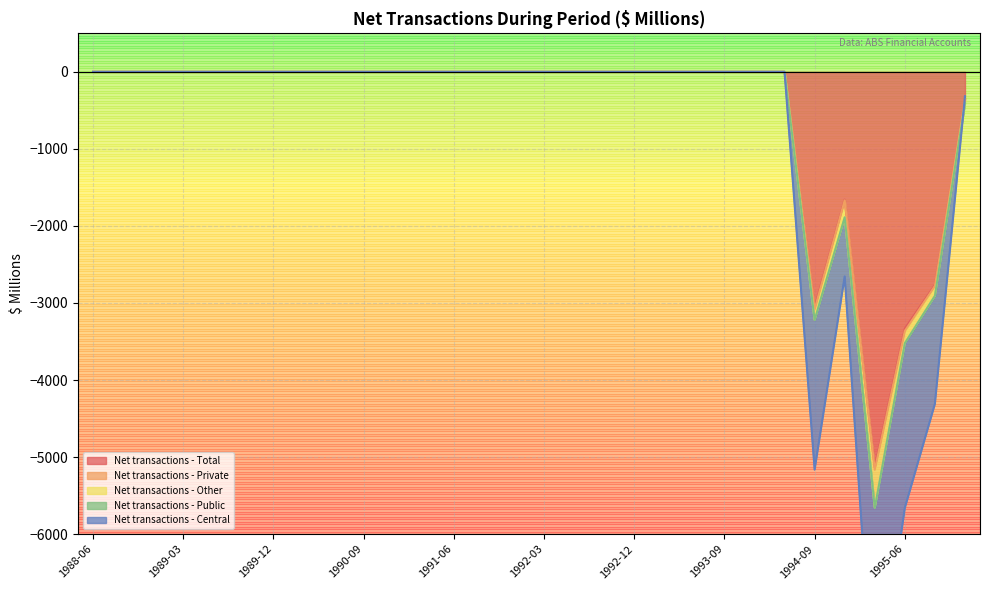

Rank the series by their maximum value, from lowest to highest.

Net transactions - Total, Net transactions - Other, Net transactions - Public, Net transactions - Private, Net transactions - Central